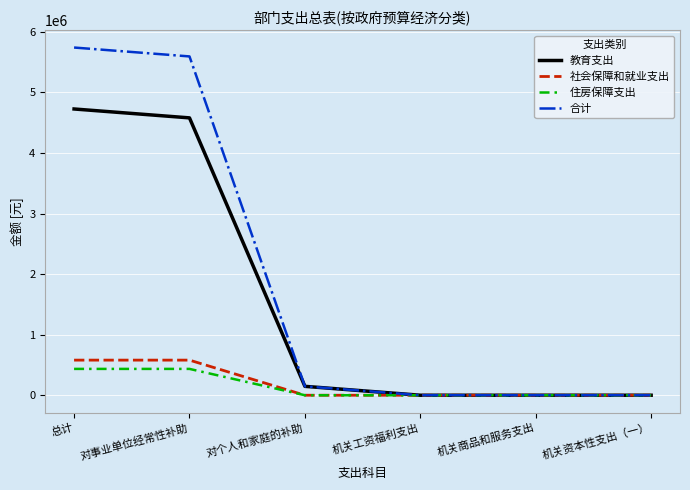

How many distinct data groups are displayed?

4